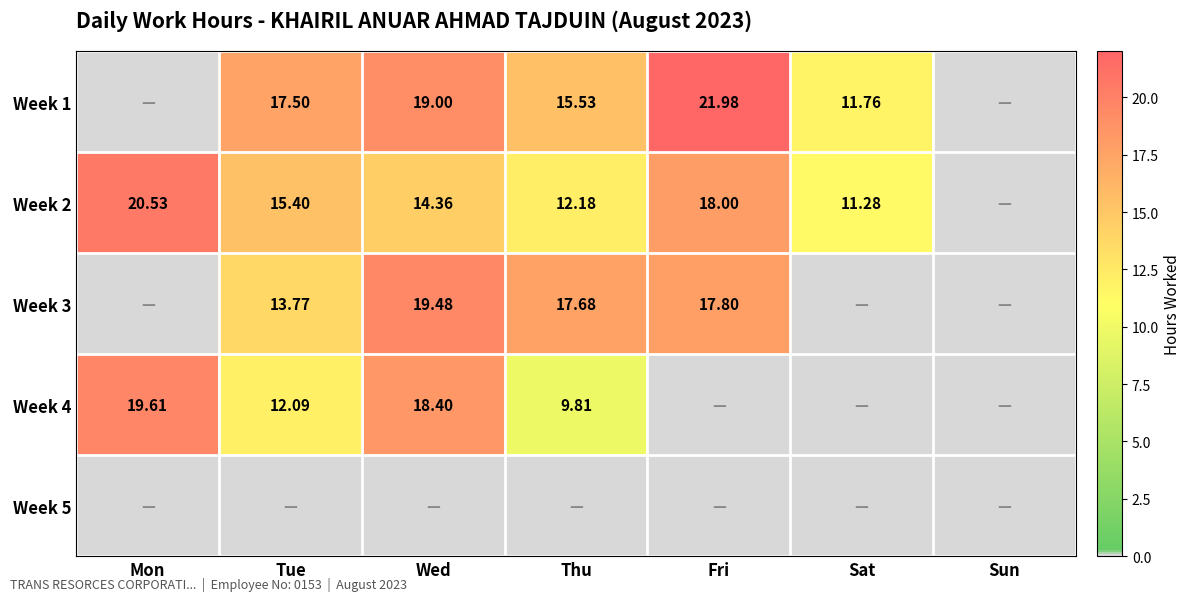

Is the value of Week 1 at Fri greater than the value of Week 3 at Tue?

Yes